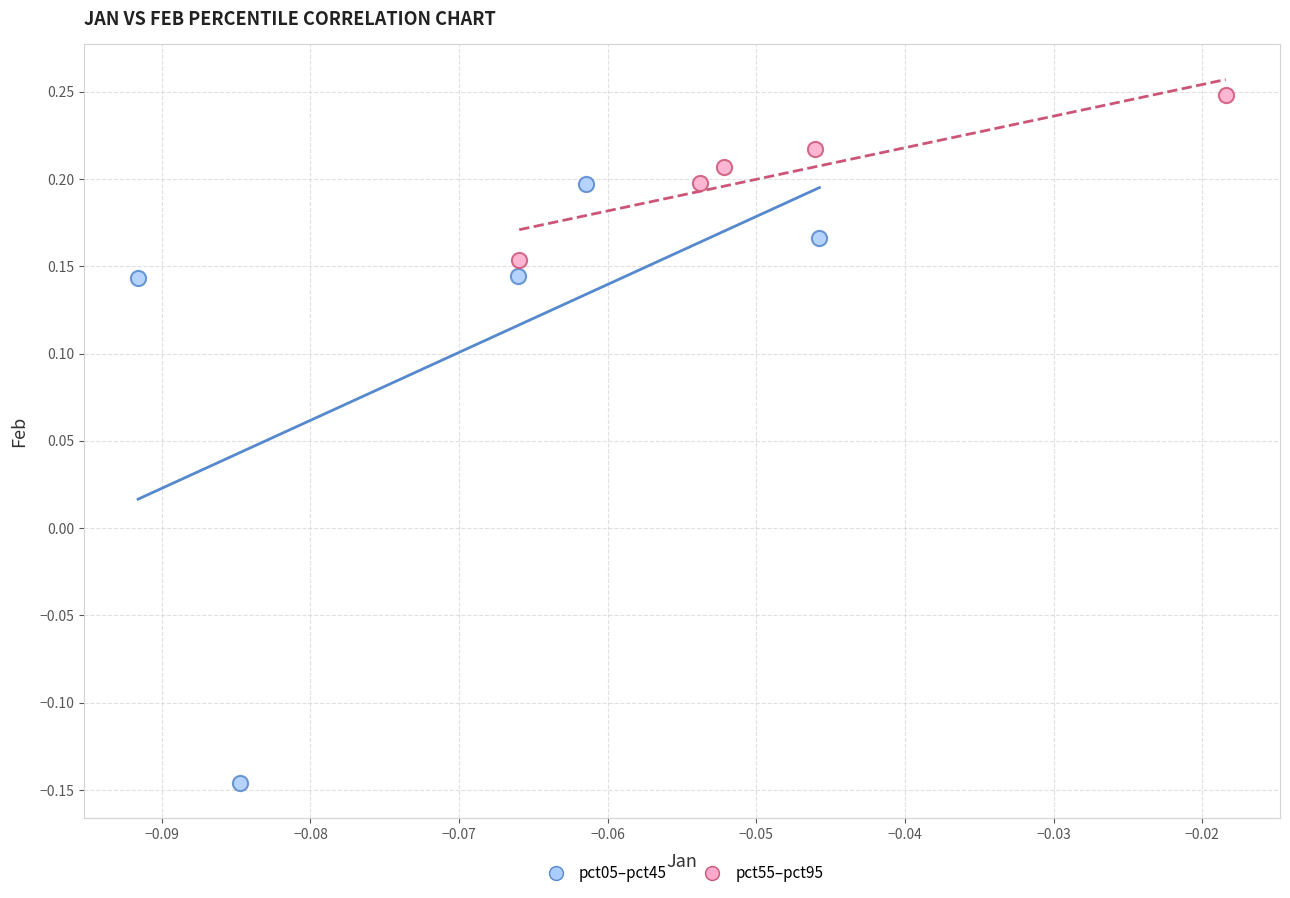

Which series has the widest spread of Y values?

pct05–pct45